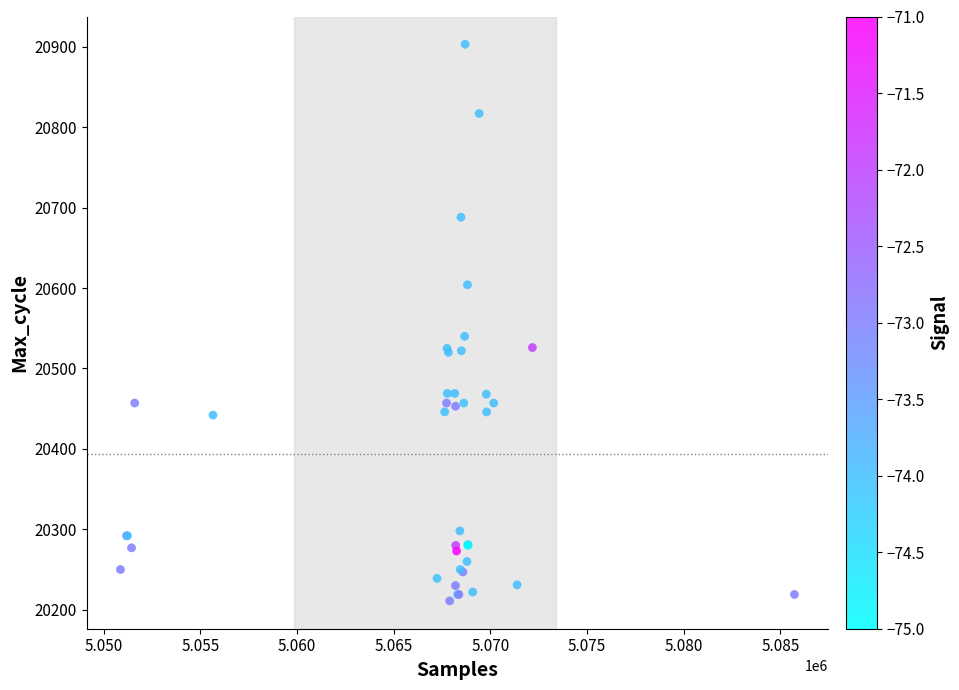

What Y value in the scatter plot is closest to 20557?

20540